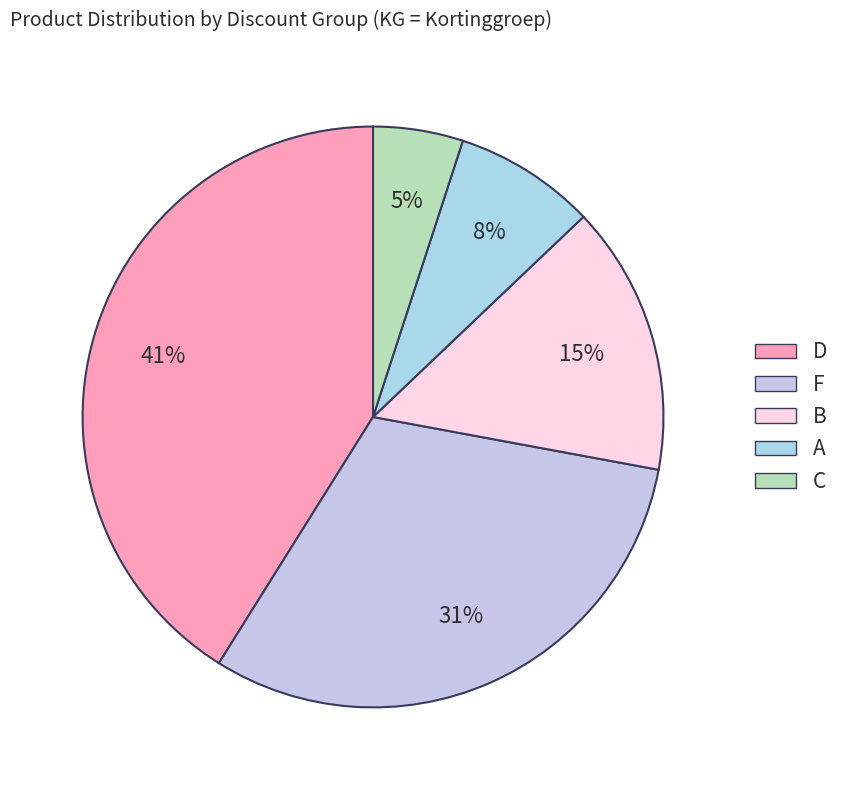

Count the number of slices in the pie.

5